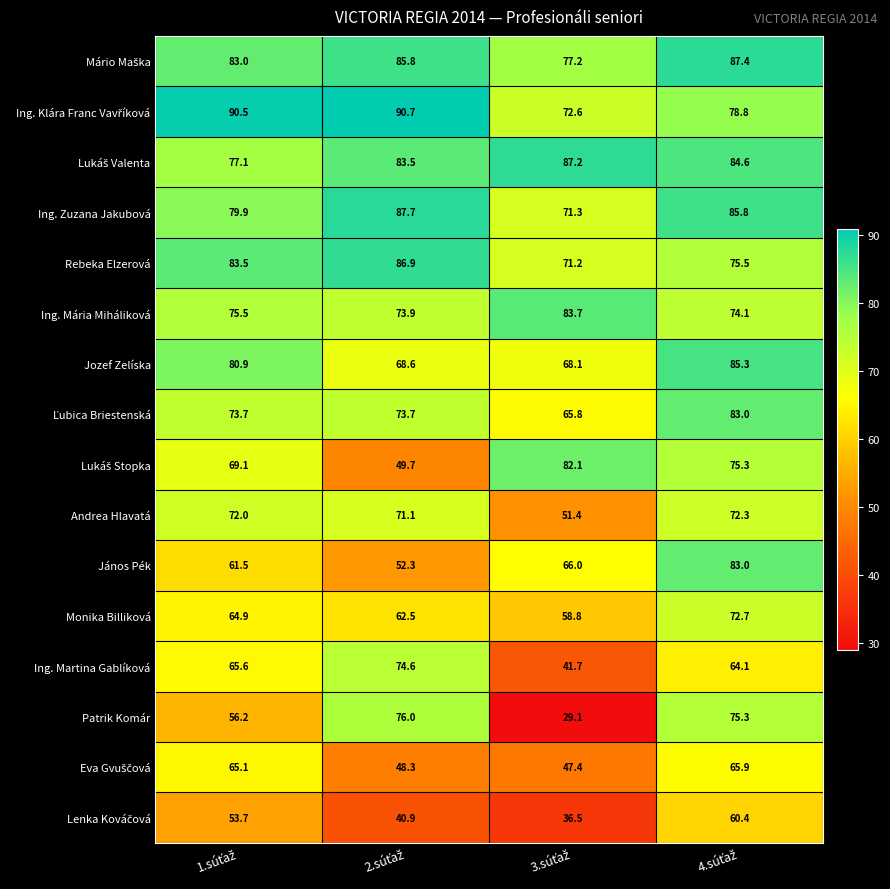

What is the average value of the Ing. Martina Gablíková series?

61.5